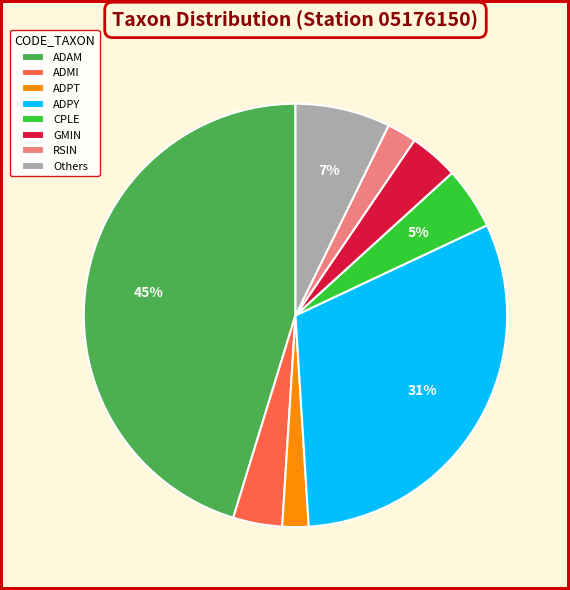

To the nearest percent, what is the combined percentage of Others and CPLE?

12%